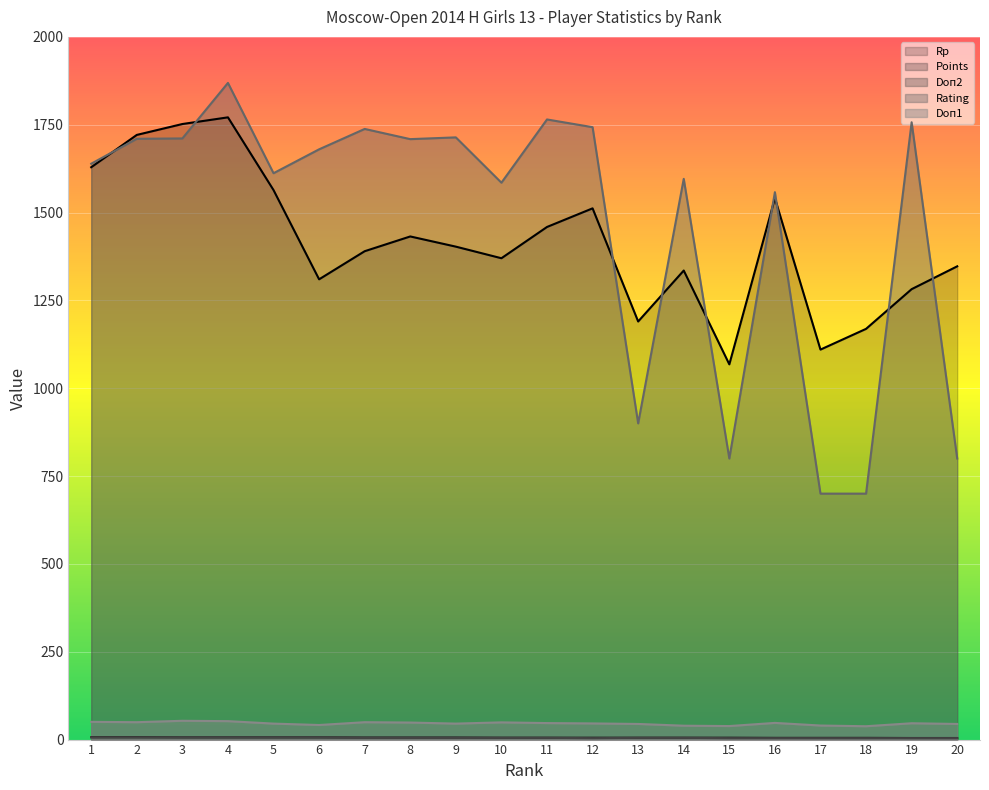

True or false: Rating and Doп1 intersect in this chart.

False